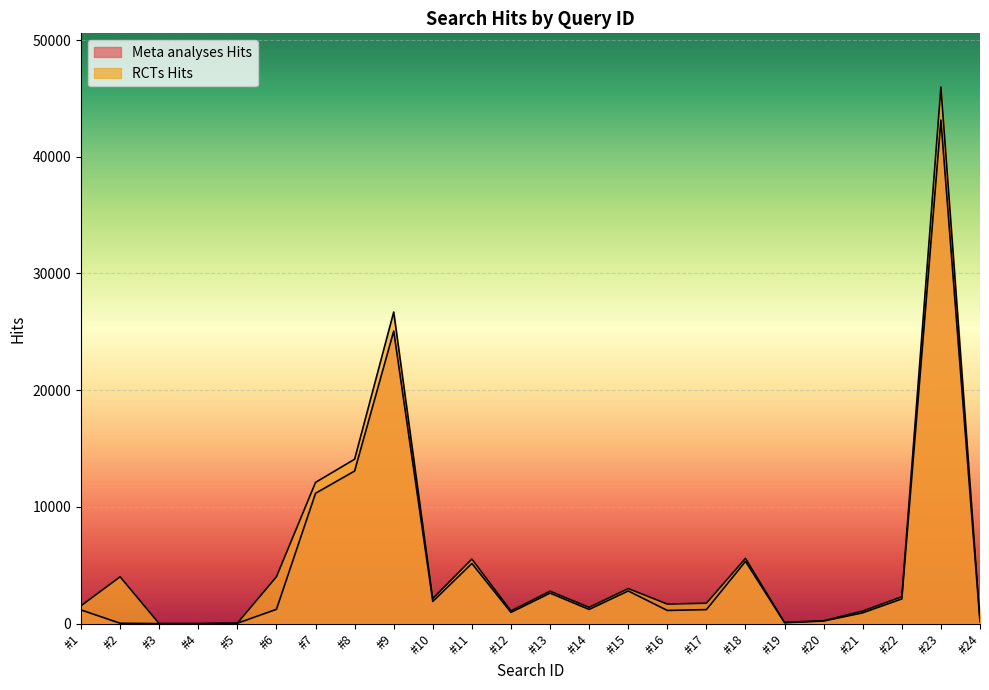

How many lines are shown in the chart?

2